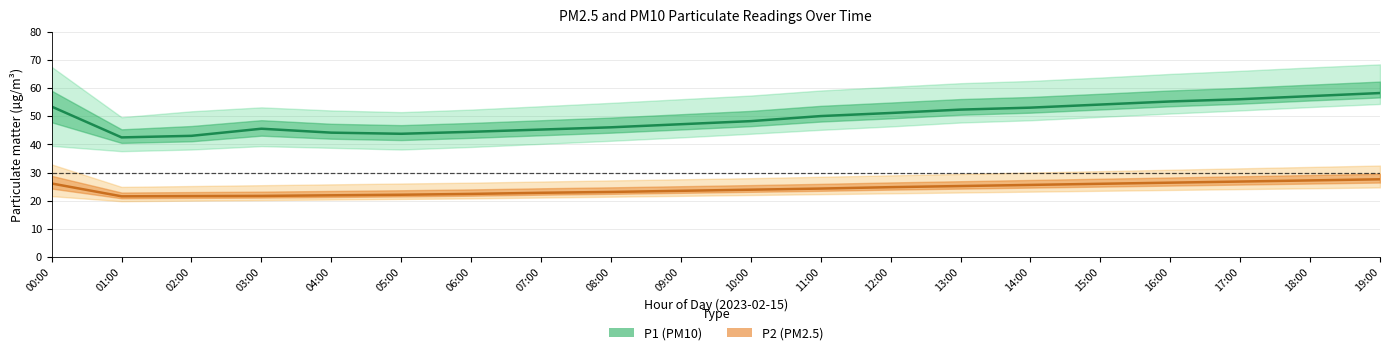

What is the average value of the P2 (PM2.5) series?

24.2